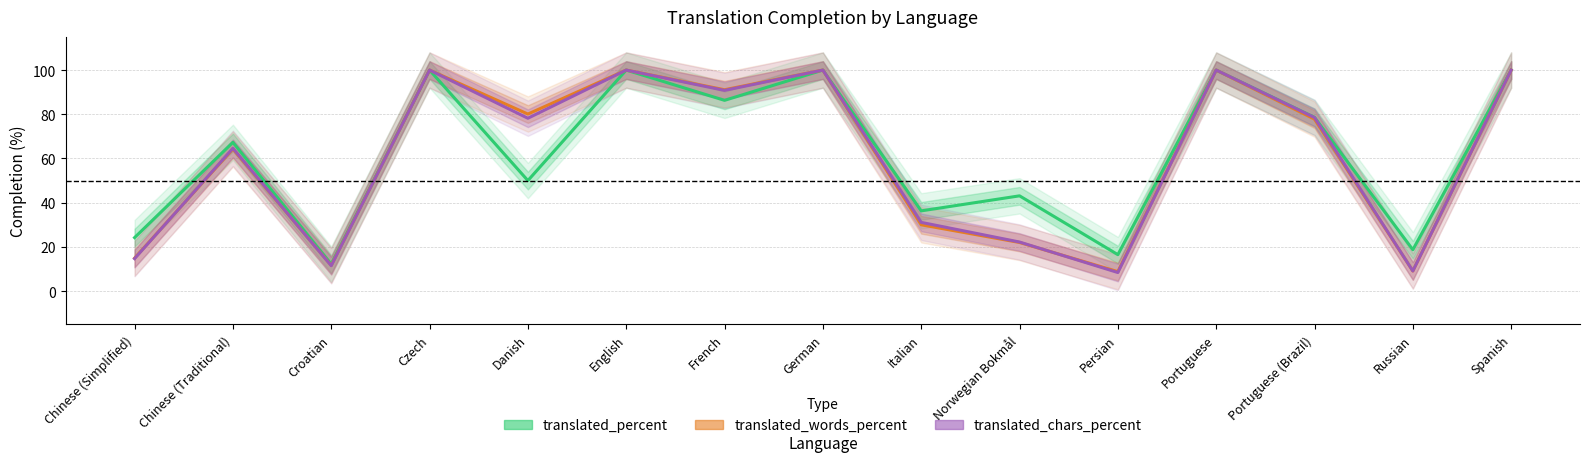

True or false: translated_percent and translated_words_percent cross at least once.

False